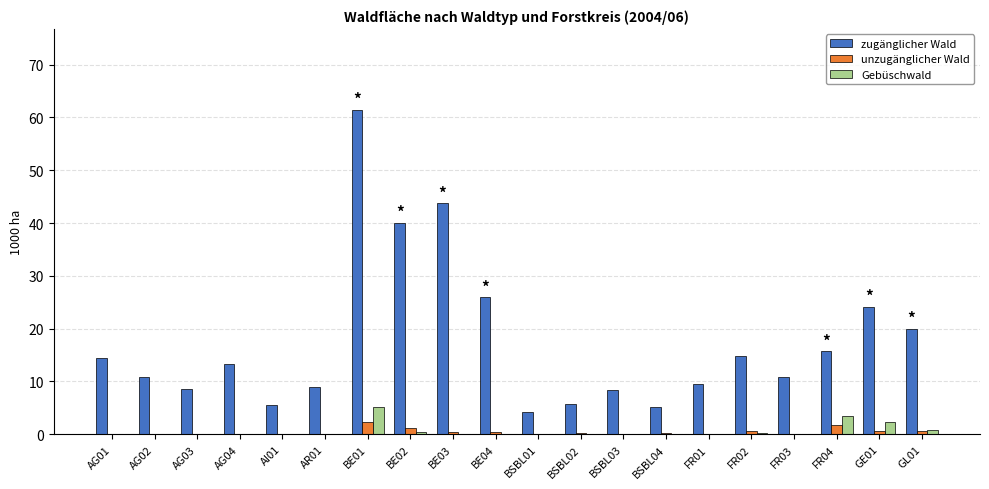

Where is zugänglicher Wald nearest to the value 32?

BE04